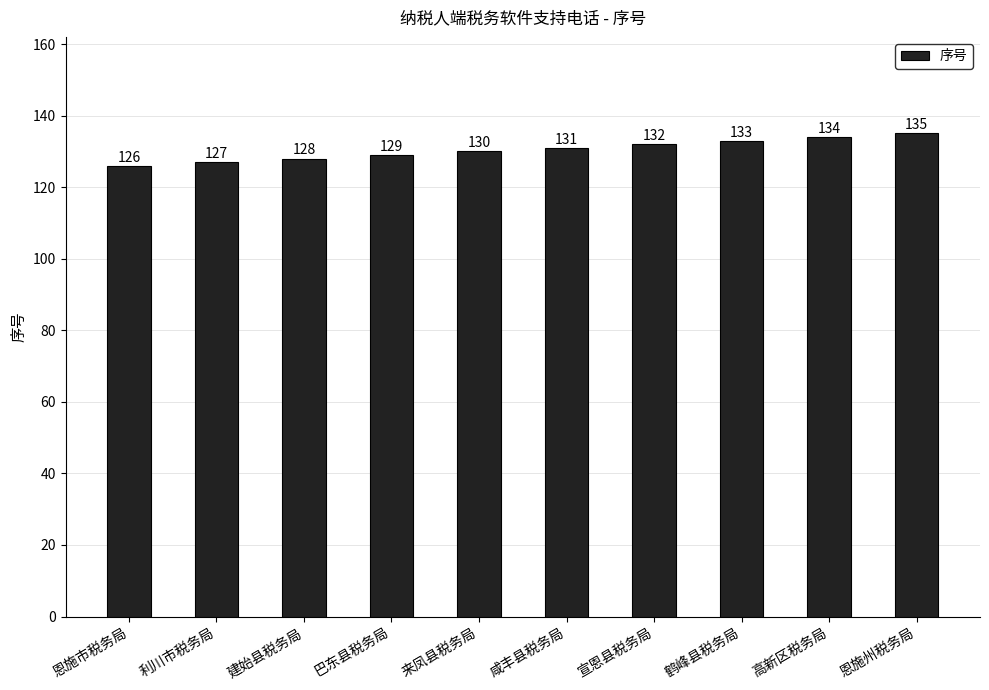

What is the difference between the maximum and minimum values?

9